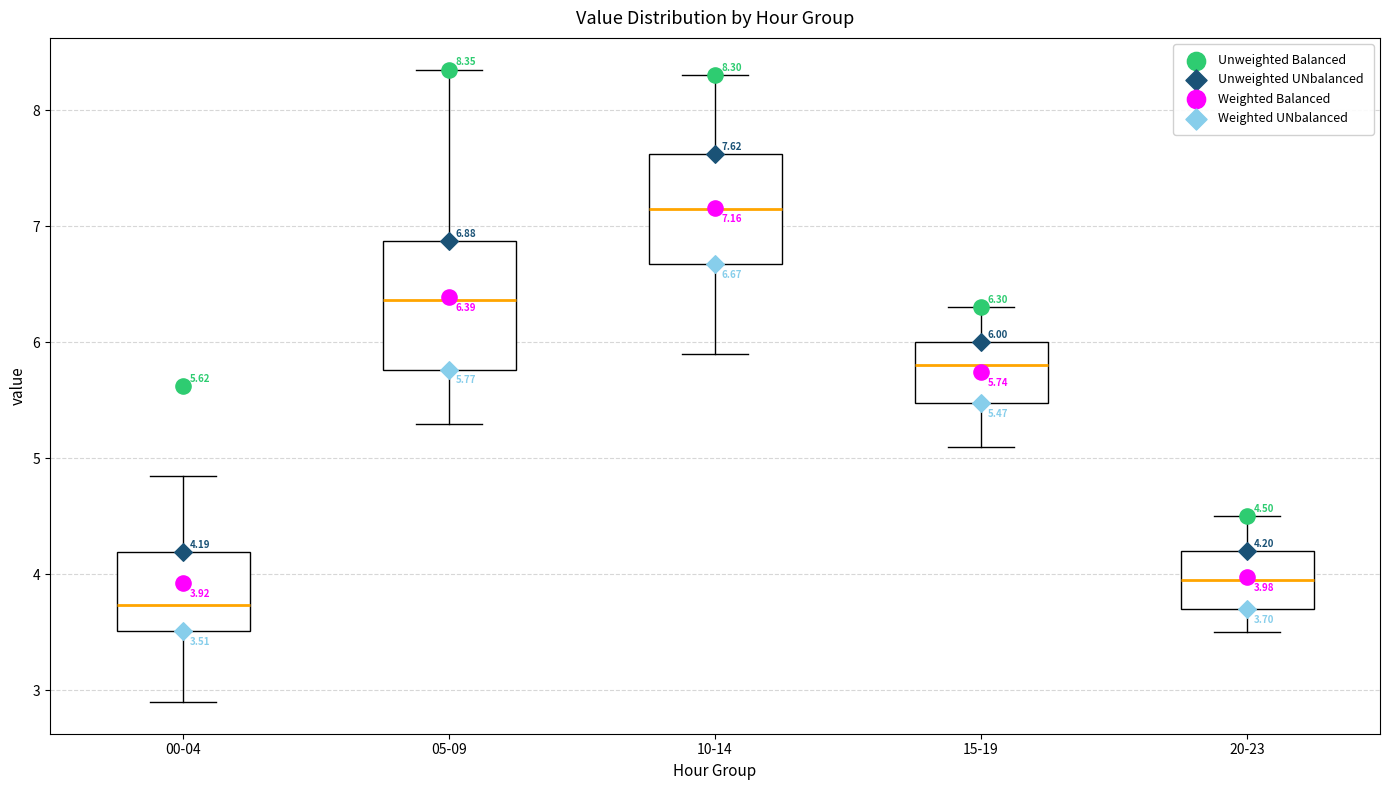

Which box's median line is the highest?

10-14